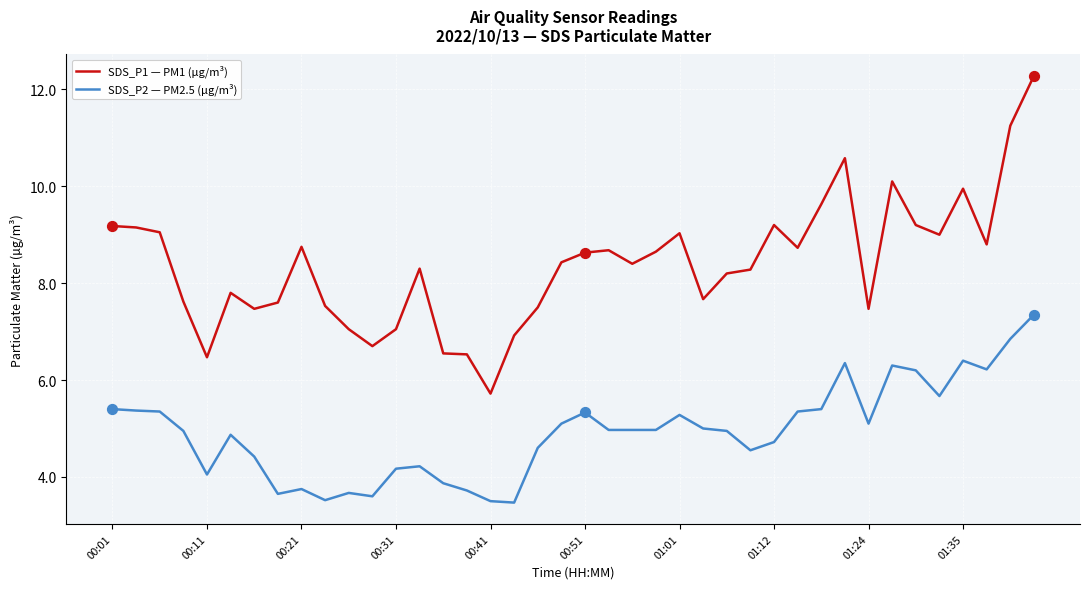

At how many categories does at least one series exceed 7?

34